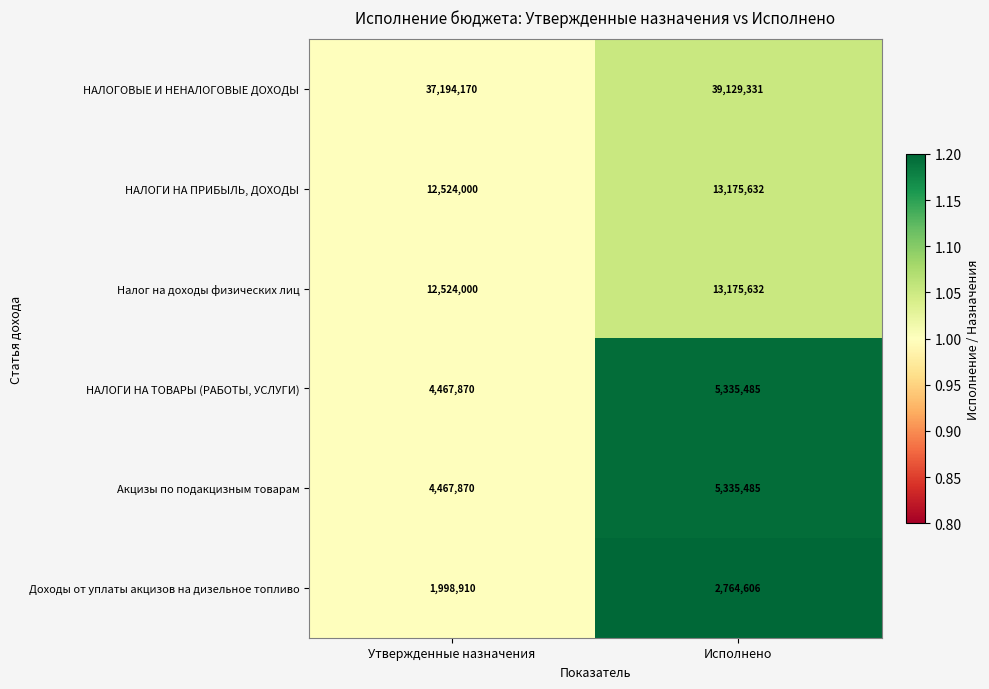

True or false: НАЛОГИ НА ПРИБЫЛЬ, ДОХОДЫ has a value of 3250714 at Утвержденные назначения.

False